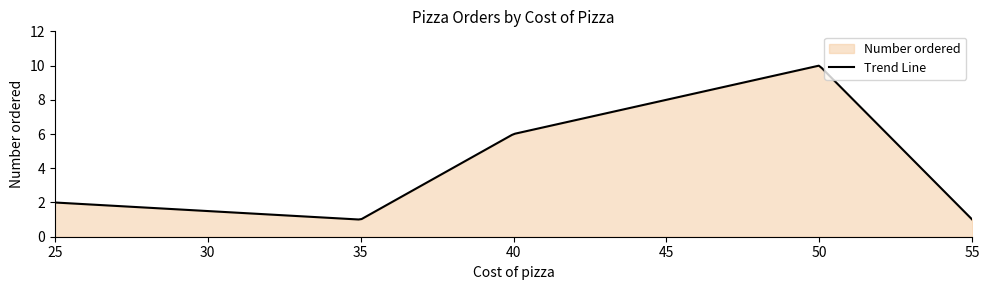

How many values exceed 2?

3